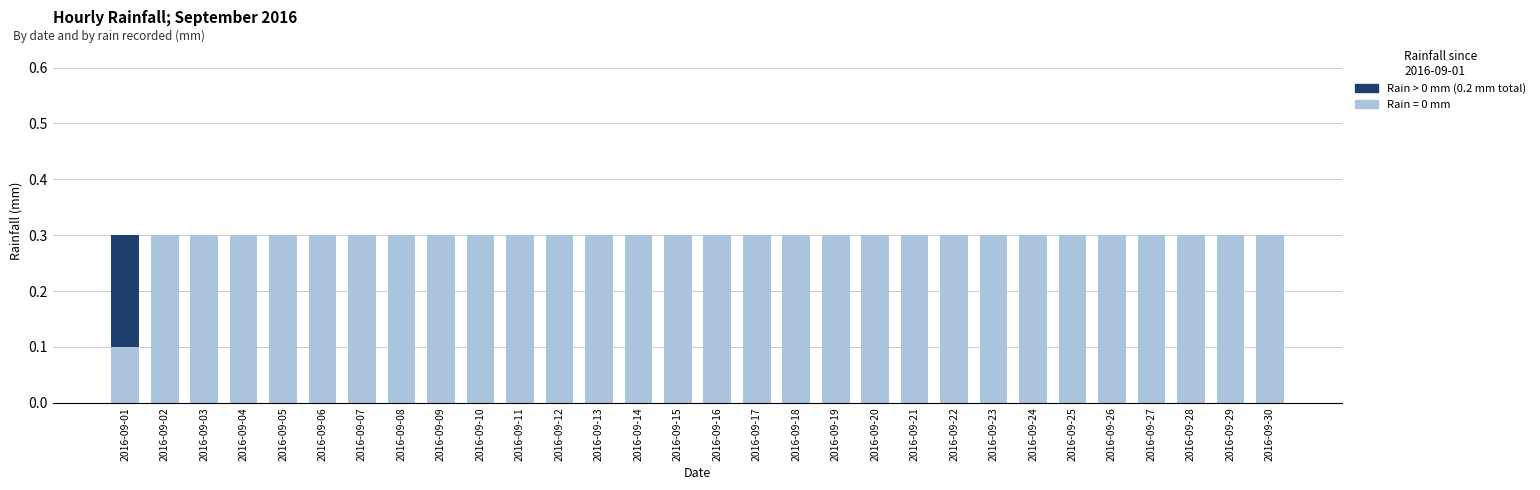

What is the total value across all series at 2016-09-12?

0.3